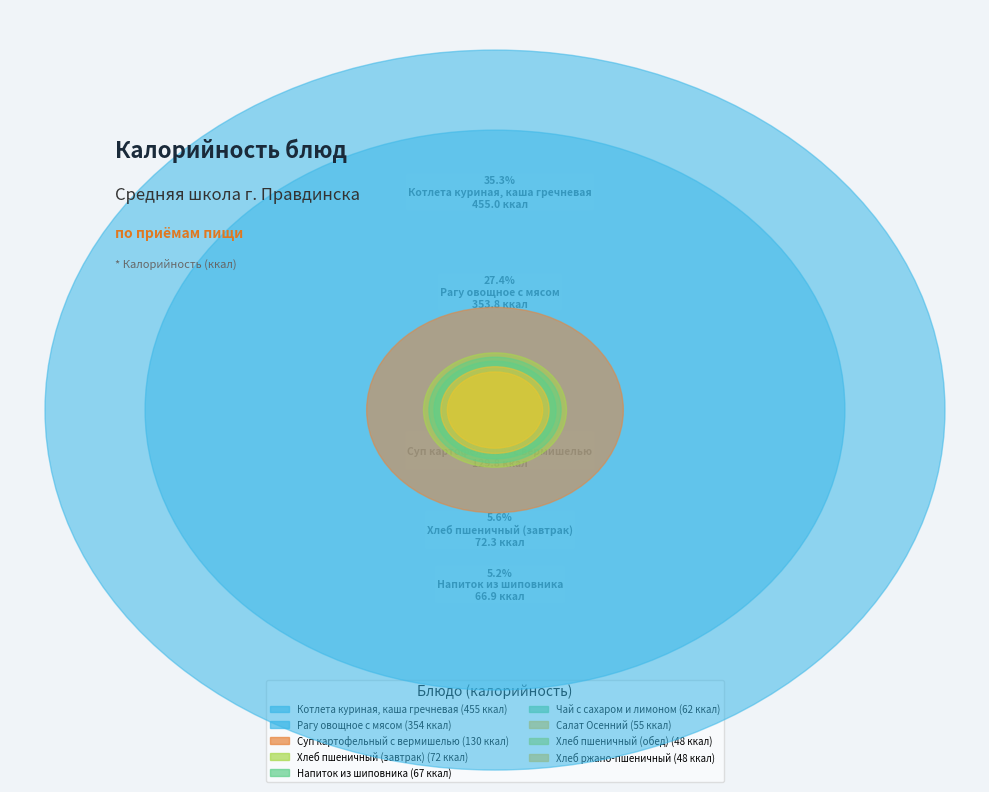

Count the number of slices in the pie.

9